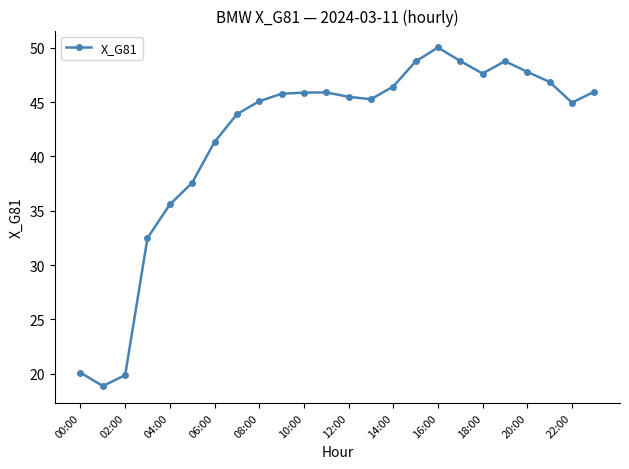

True or false: the data has more than 1 interior local peaks.

True